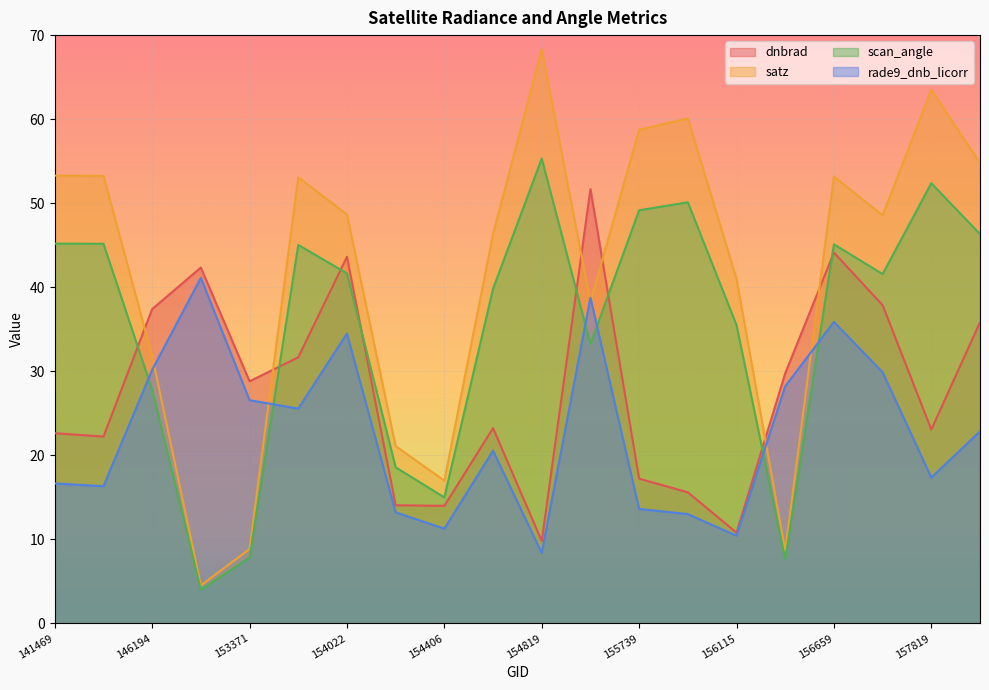

At which label is rade9_dnb_licorr closest to 24?

158016